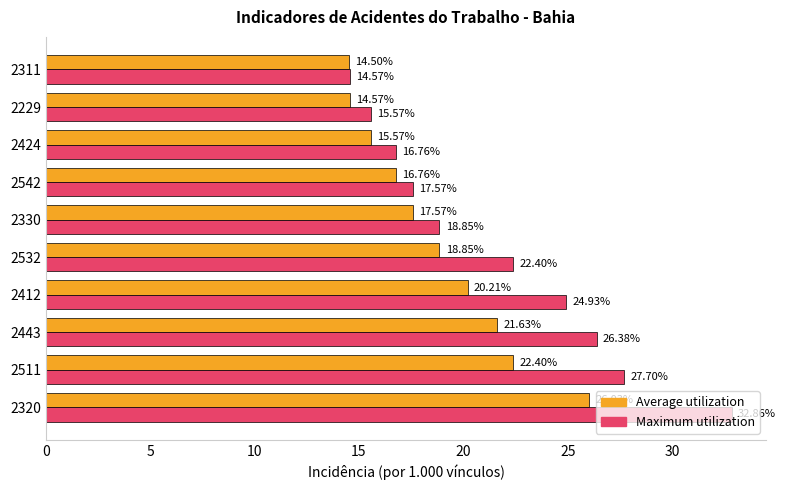

What is the difference between the maximum and second lowest values in the Maximum utilization series?

17.3